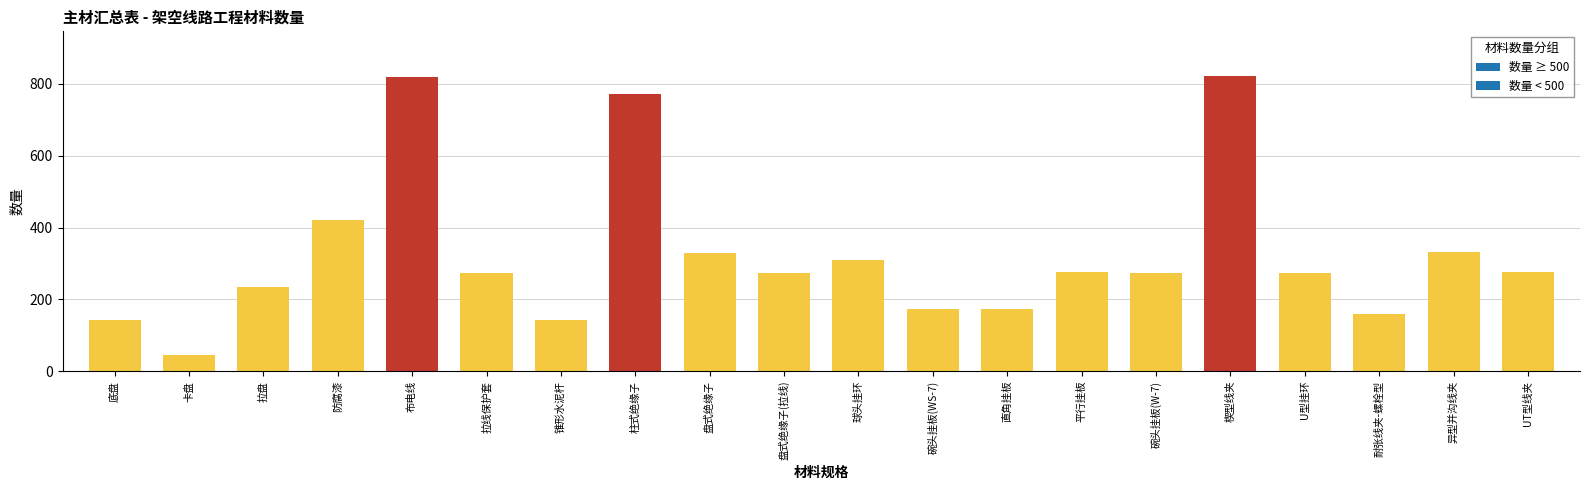

Where does the data first go above 274?

防腐漆